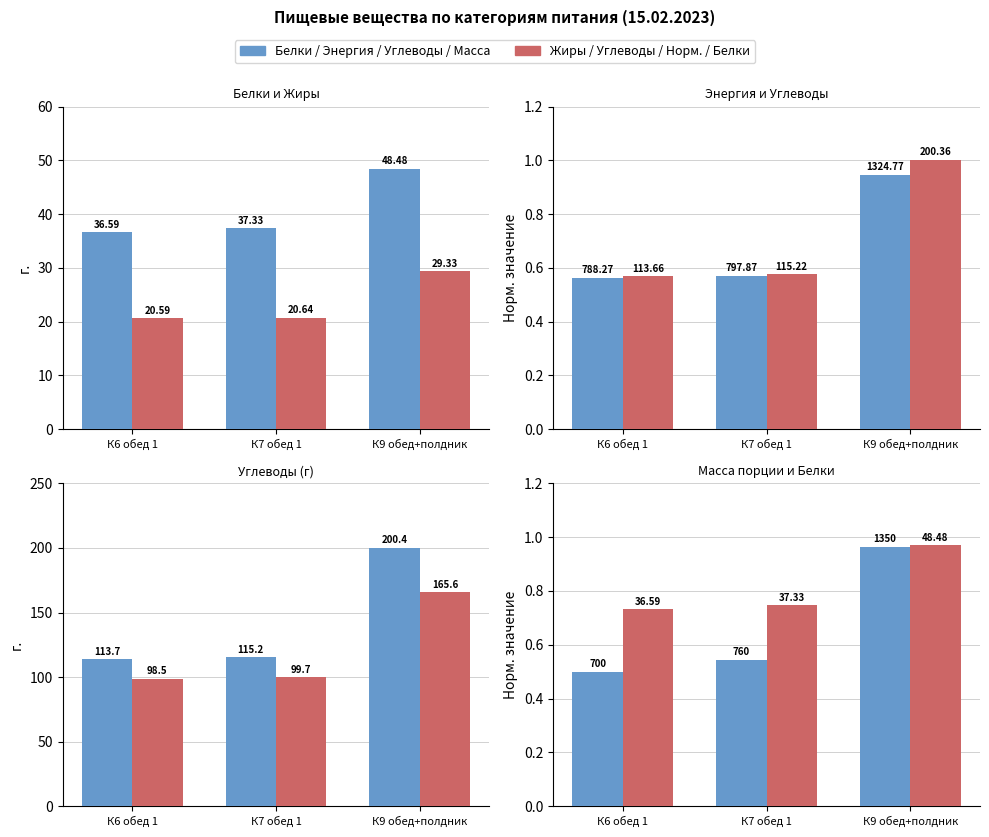

At which category is the sum across all series the highest?

К9 обед+полдник